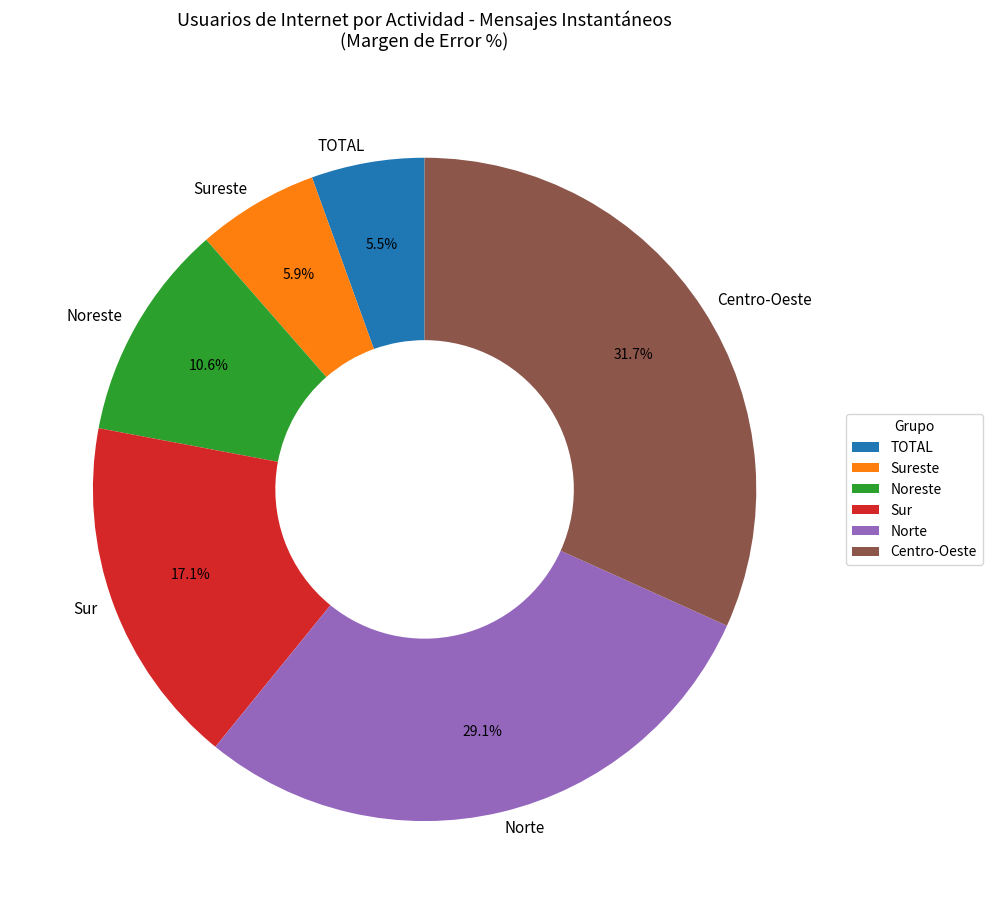

Which category has the biggest portion of the pie?

Centro-Oeste